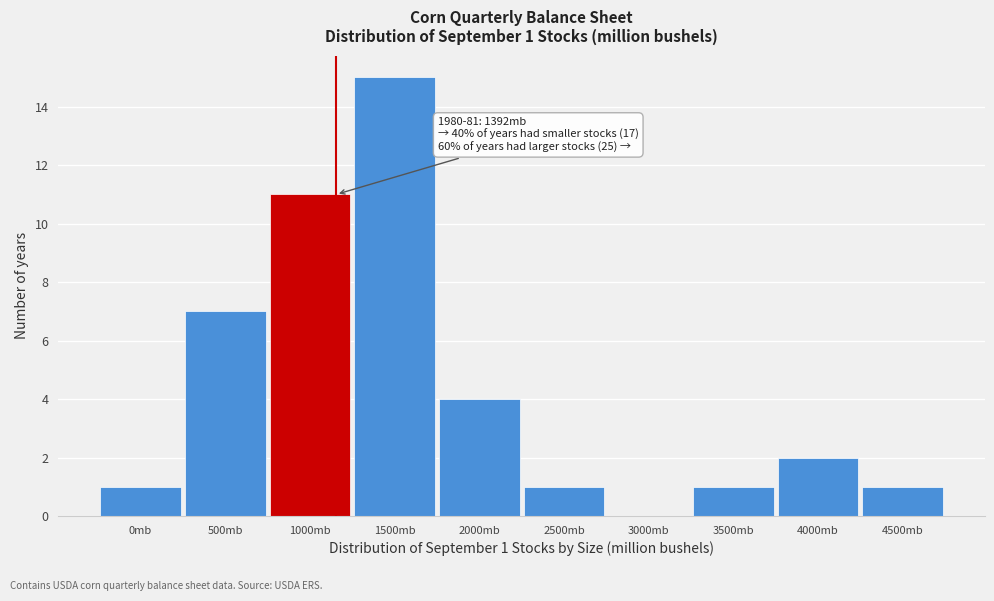

Reading left to right, transcribe all the data shown in this chart.

0mb=1	500mb=7	1000mb=11	1500mb=15	2000mb=4	2500mb=1	3000mb=0	3500mb=1	4000mb=2	4500mb=1